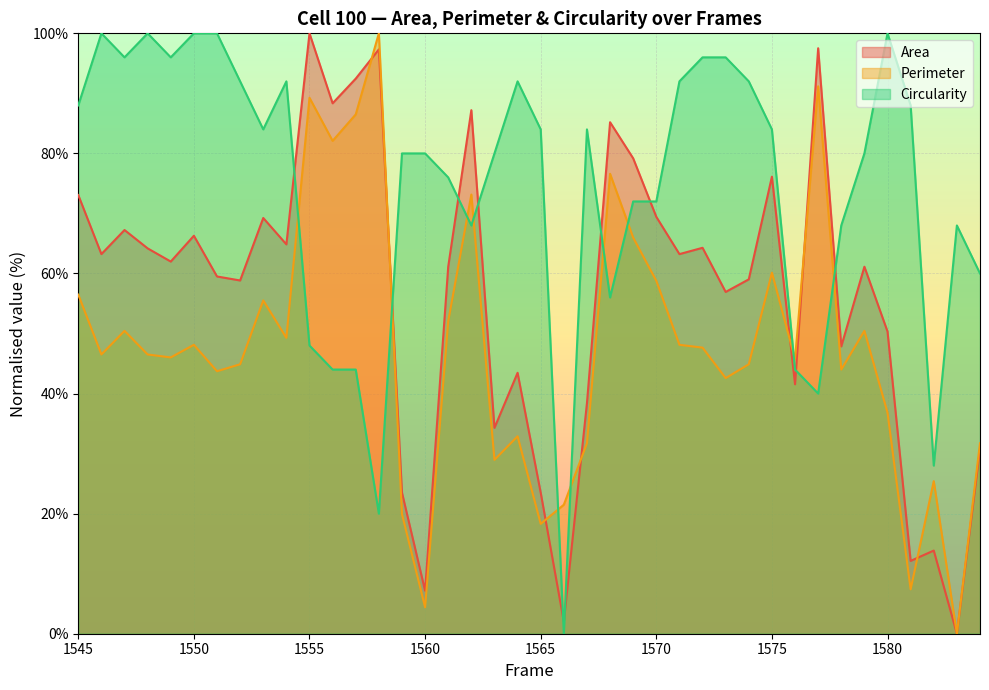

Rank the series by their average value, from highest to lowest.

Circularity, Area, Perimeter